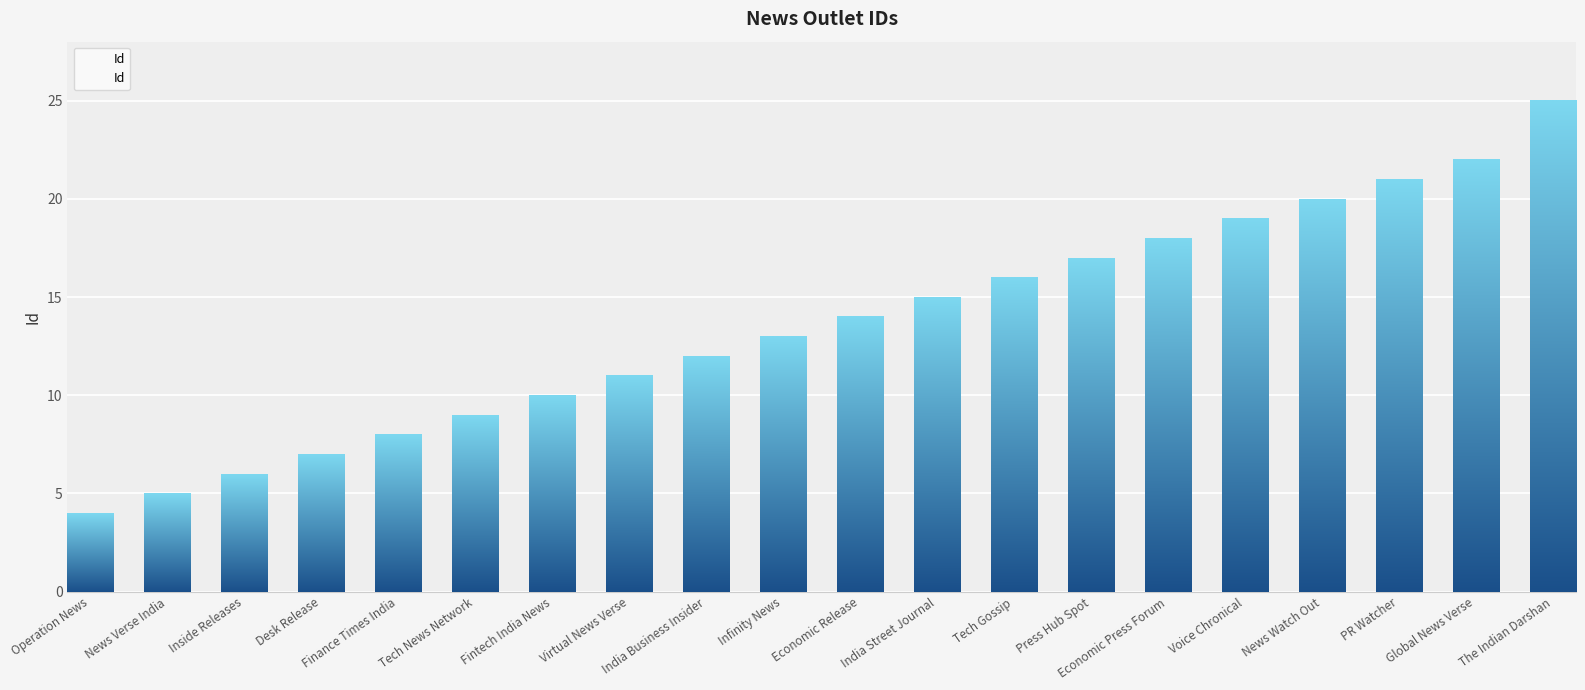

What is the sum of all values?

272